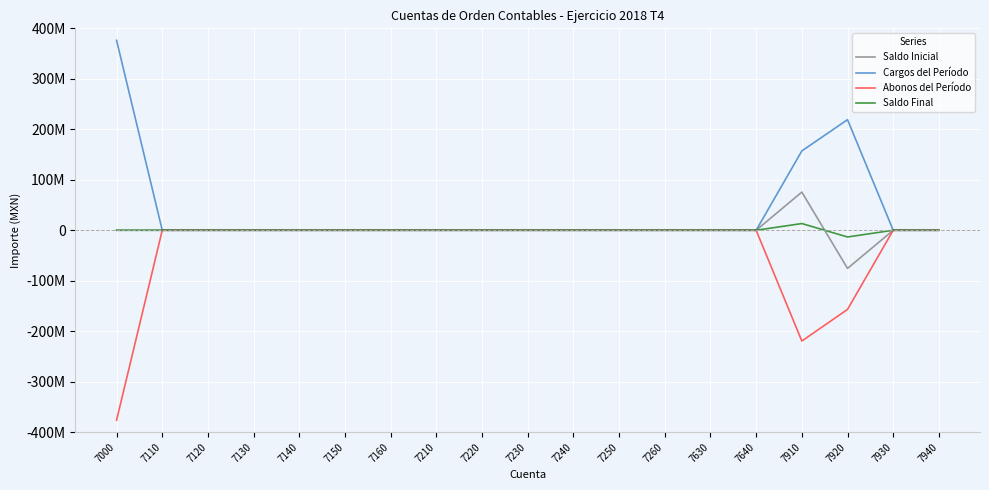

List the series in order of their peak value, lowest first.

Abonos del Período, Saldo Final, Saldo Inicial, Cargos del Período